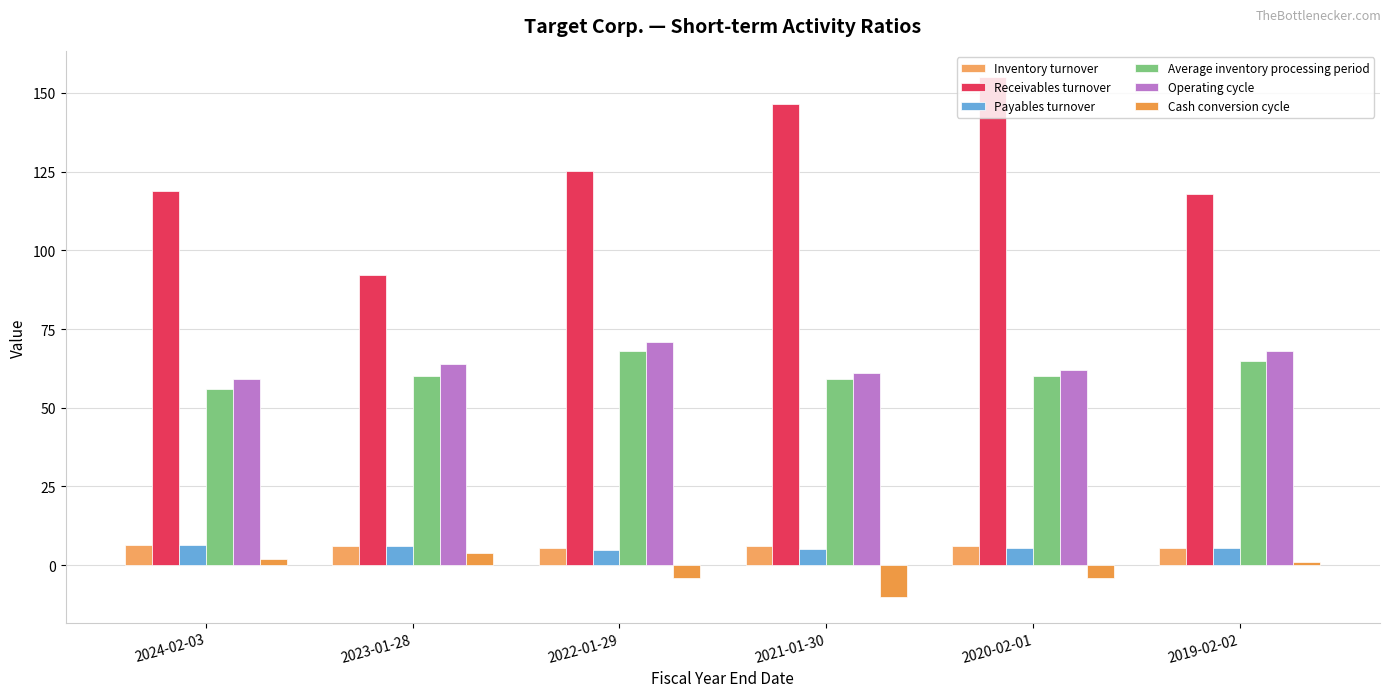

How many categories are shown in the chart?

6